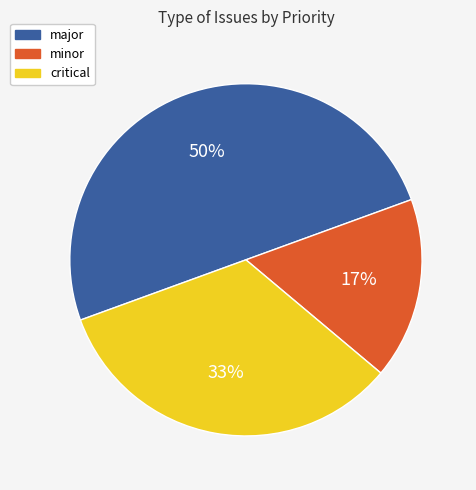

To the nearest percent, what is the difference between the largest and smallest slice percentages?

33%